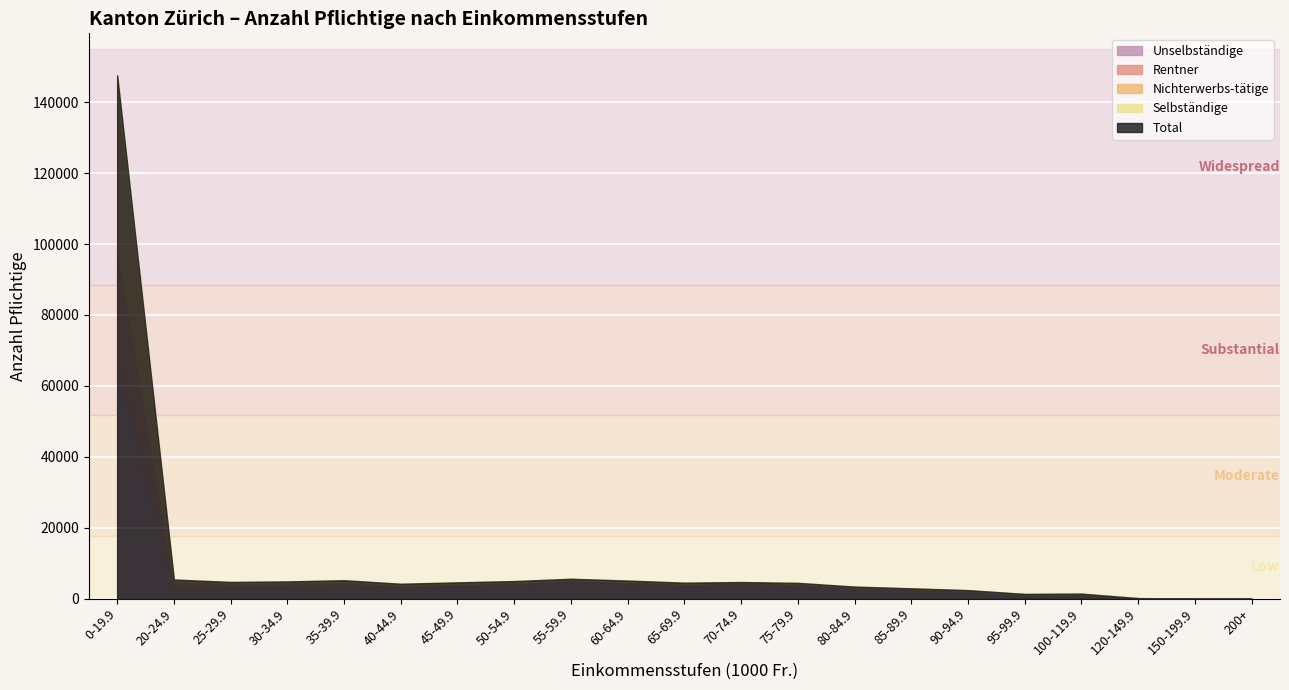

What is the label of the 12th point from the right?

60-64.9